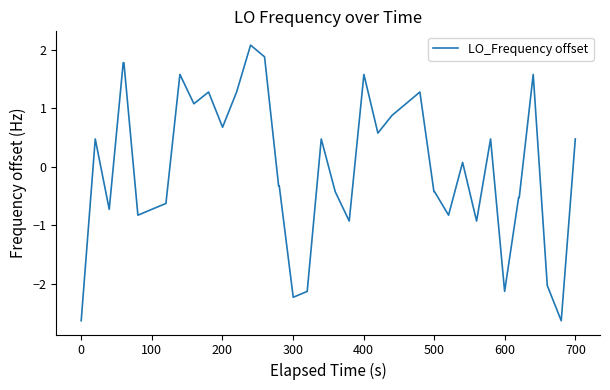

Reading left to right, list all the values displayed in this chart.

-2.6	0.5	-0.7	1.8	1.8	-0.8	-0.7	-0.6	1.6	1.1	1.3	0.7	1.3	2.1	1.9	-0.3	-0.3	-2.2	-2.1	0.5	-0.4	-0.9	1.6	0.6	0.9	1.1	1.3	-0.4	-0.4	-0.8	0.1	-0.9	0.5	-2.1	-0.5	-0.5	1.6	-2.0	-2.6	0.5